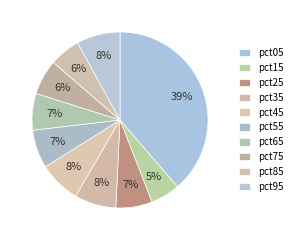

How many segments does this pie chart have?

10